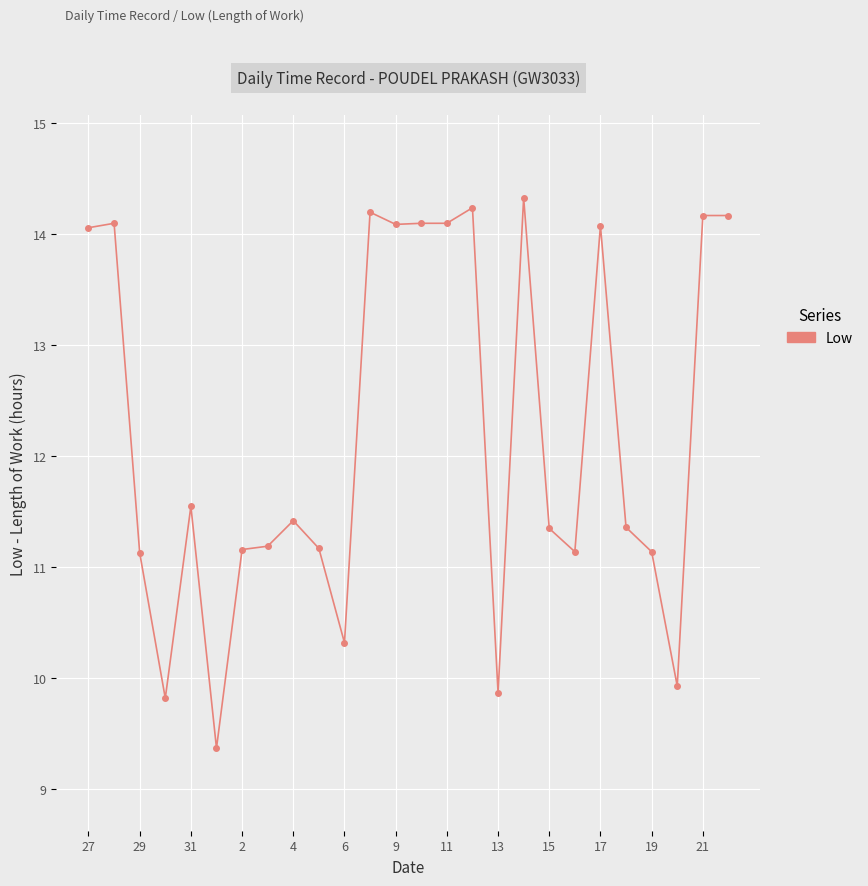

True or false: the data has more than 1 interior local peaks.

True